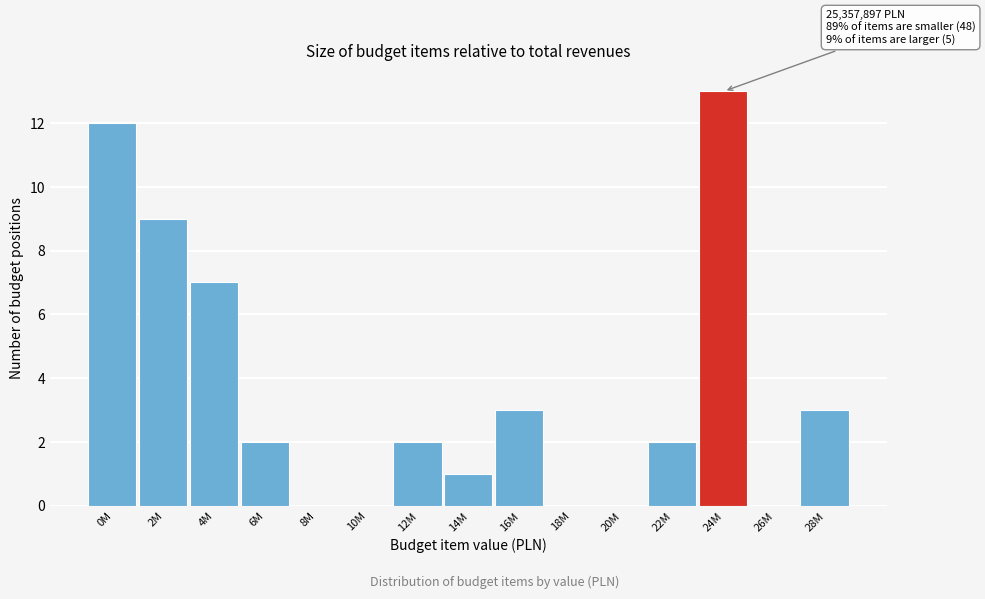

Reading right to left, transcribe all the data shown in this chart.

28M=3	26M=0	24M=13	22M=2	20M=0	18M=0	16M=3	14M=1	12M=2	10M=0	8M=0	6M=2	4M=7	2M=9	0M=12